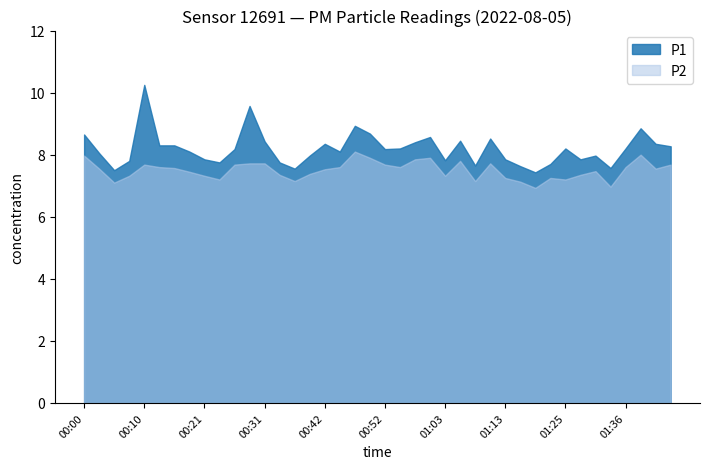

What is the maximum value shown in the chart?

10.2